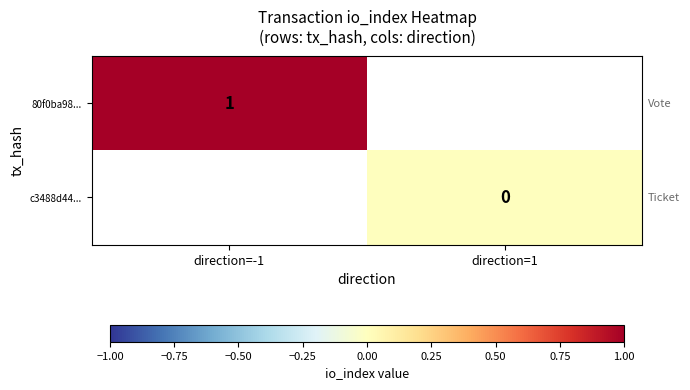

Which category has the lowest value across all series?

direction=1